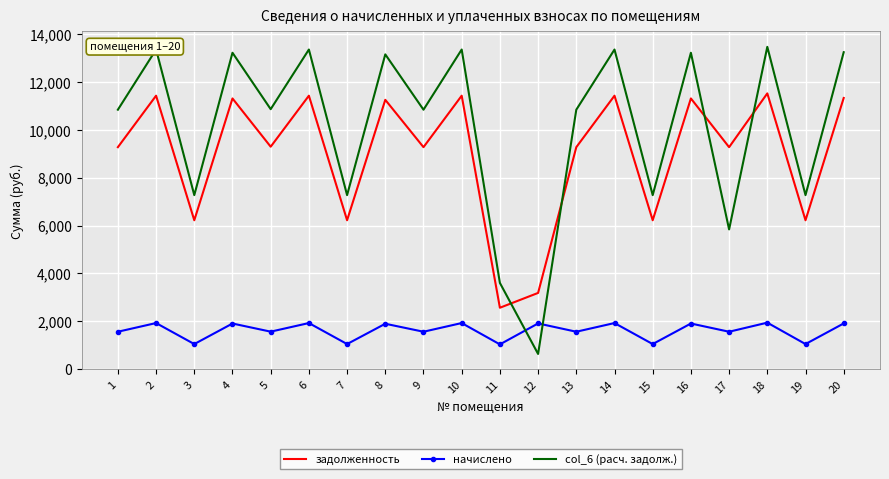

Between 1 and 2, which series saw the biggest shift?

col_6 (расч. задолж.)